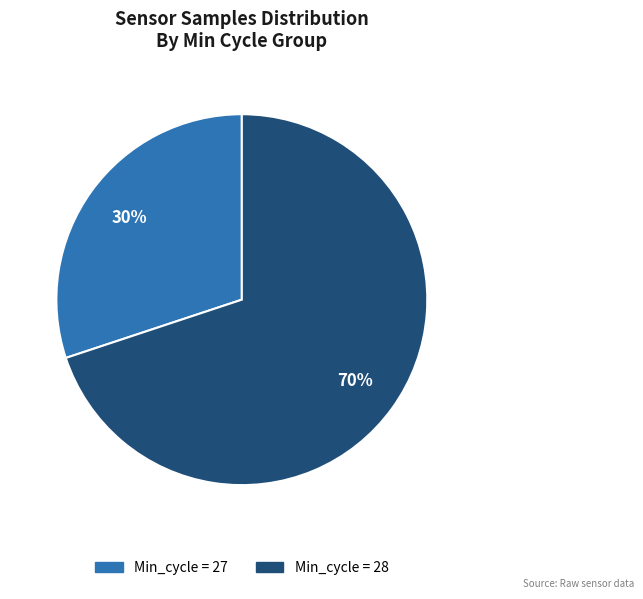

Is there a majority slice in this chart?

Yes